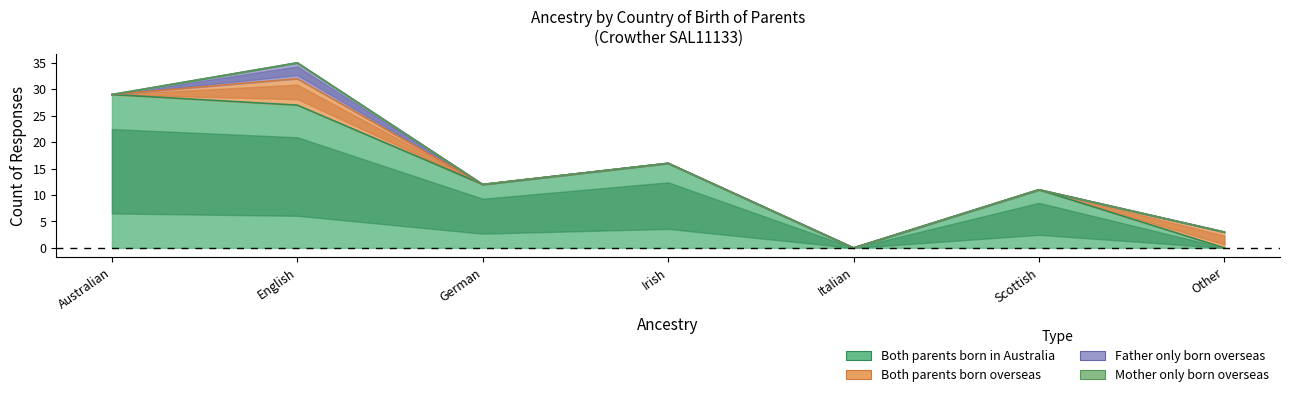

True or false: Father only born overseas has more than 0 interior local peaks.

True